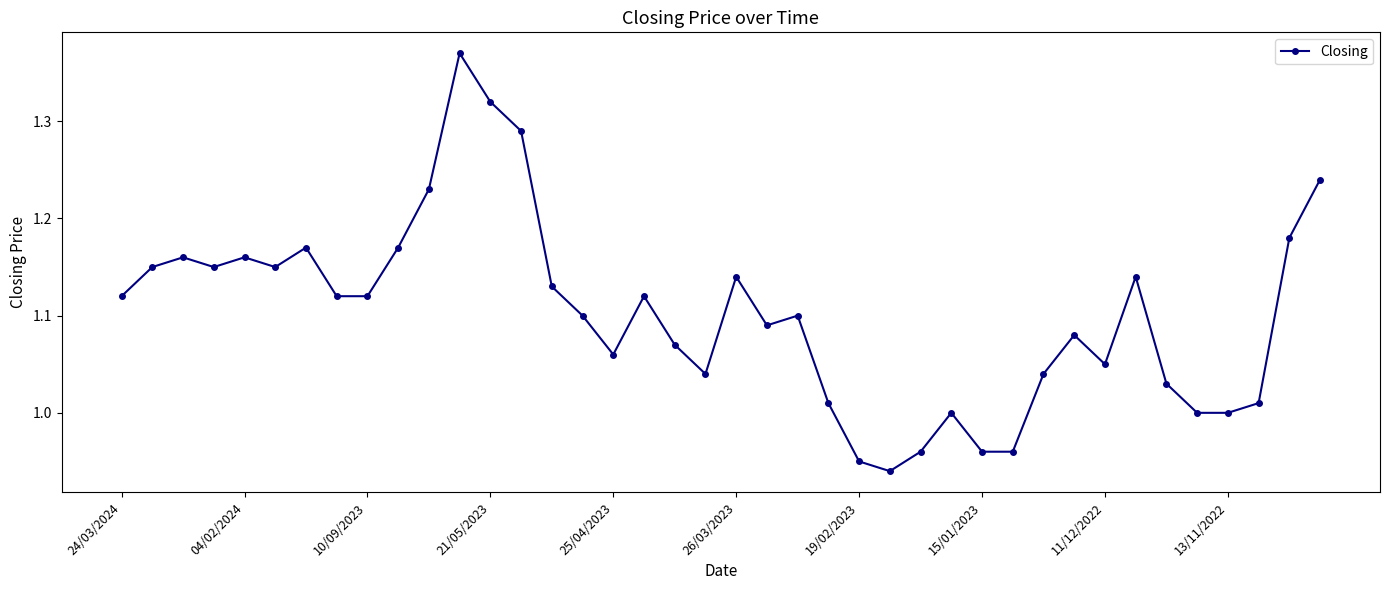

What is the difference between the maximum and second lowest values?

0.4